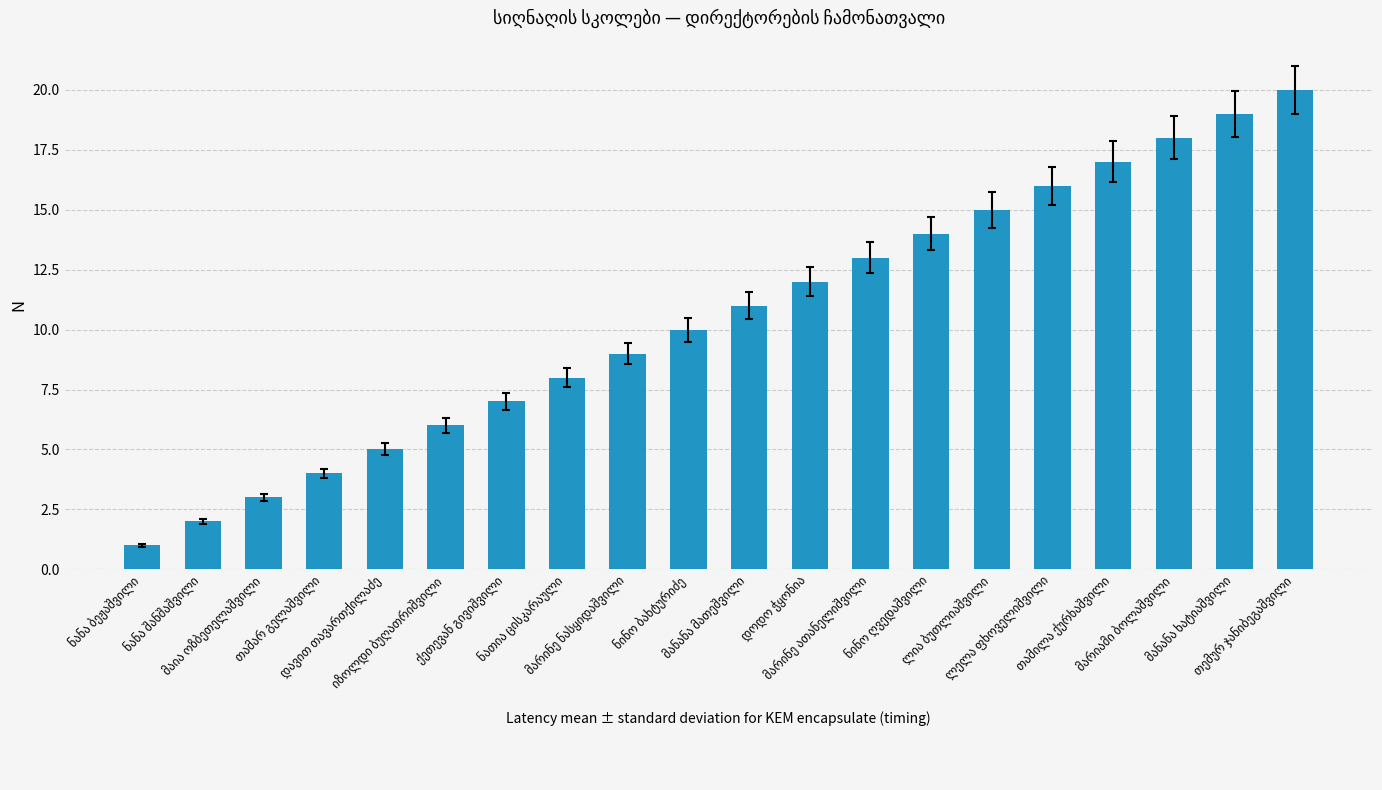

What is the minimum value shown in the chart?

1